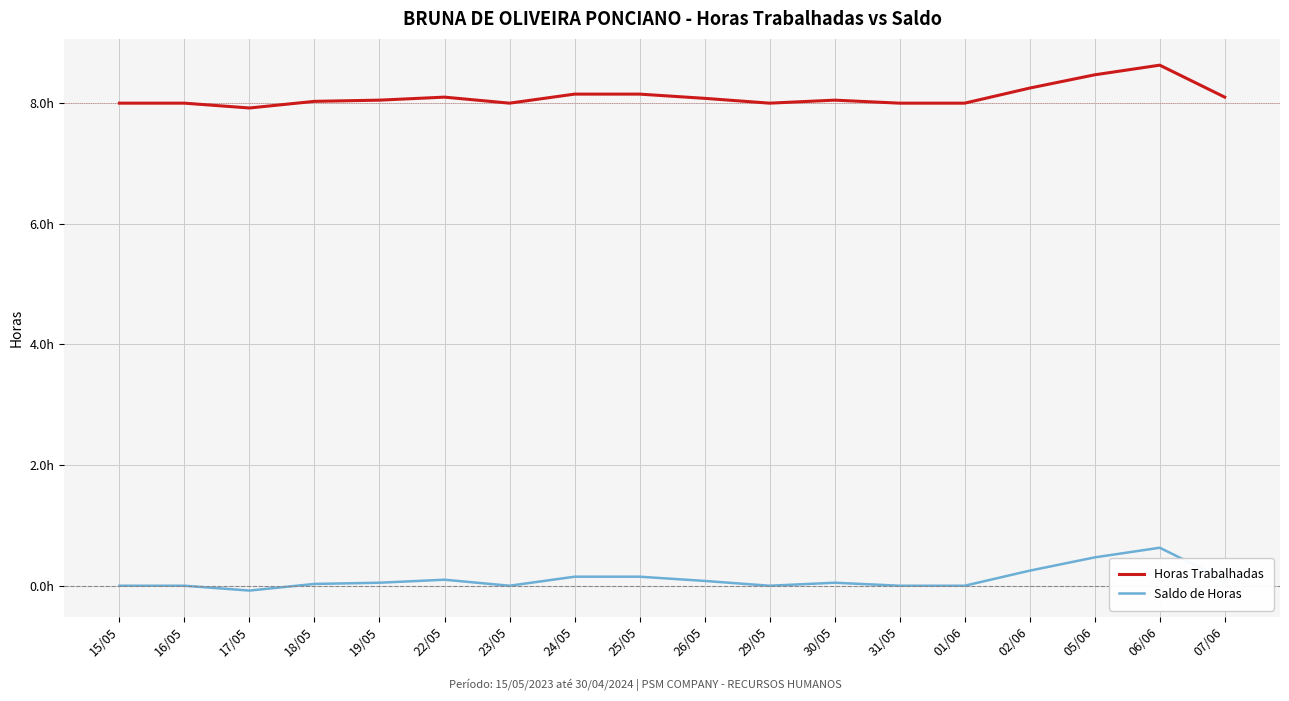

What is the difference between the highest and lowest values at 22/05?

8.0